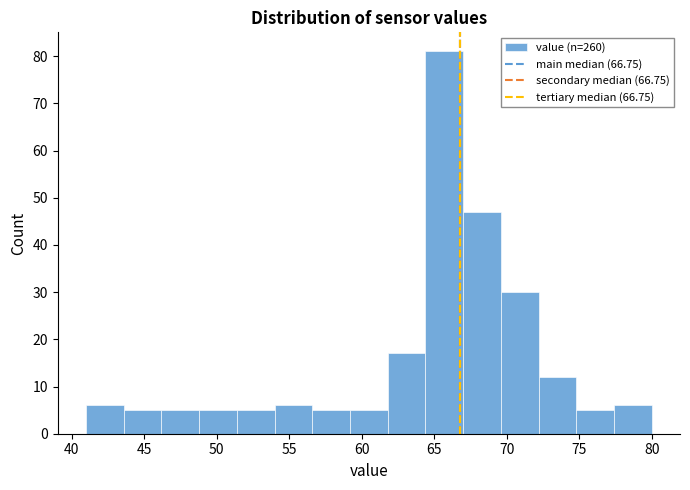

Over which range of the x-axis is the bar tallest?

64.4 to 67.0